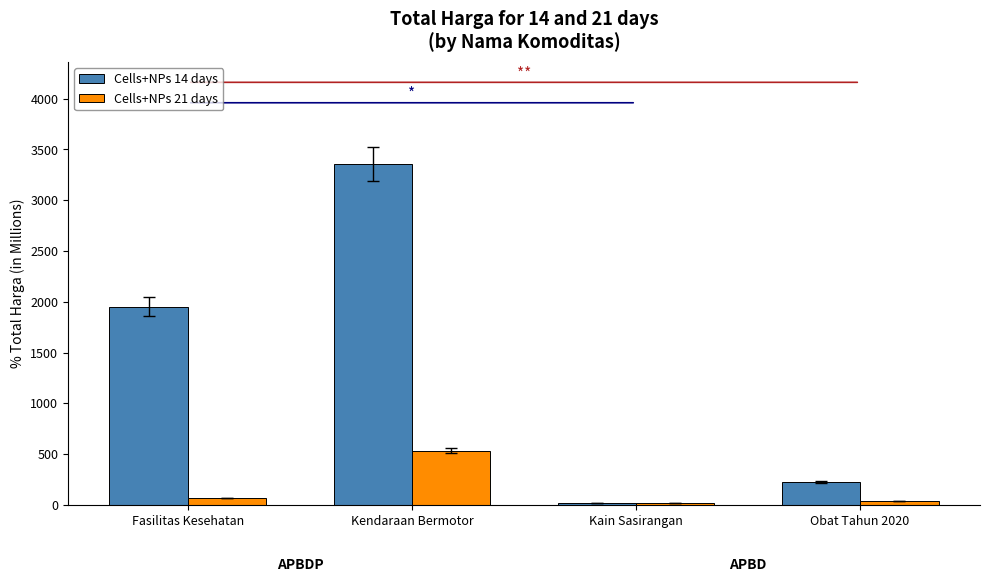

List the series in order of their peak value, lowest first.

Cells+NPs 21 days, Cells+NPs 14 days